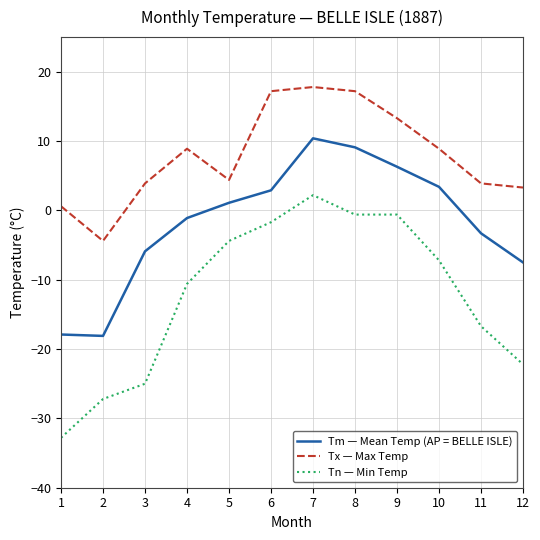

What is the difference between the Tx — Max Temp values at 3 and 2?

8.3